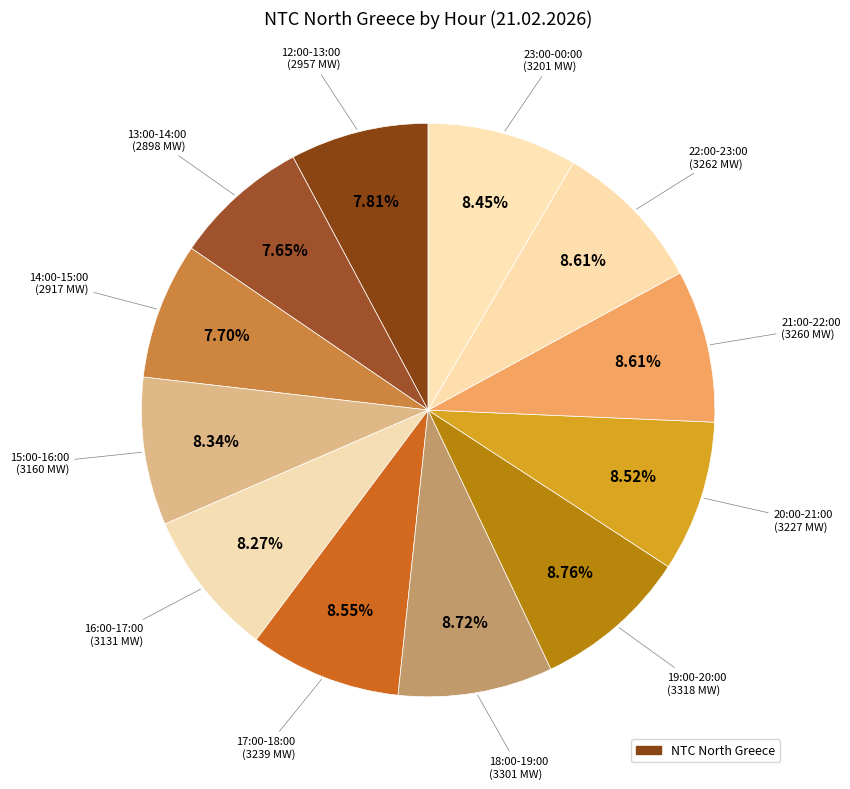

How many slices are in this pie chart?

12